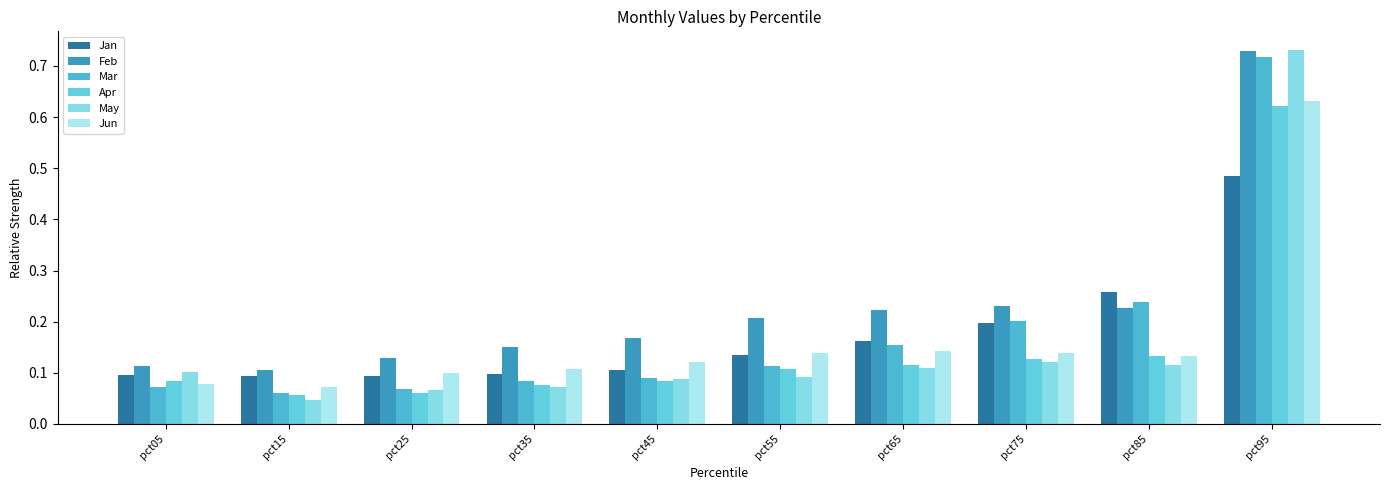

Which category has the lowest value in the Jan series?

pct25